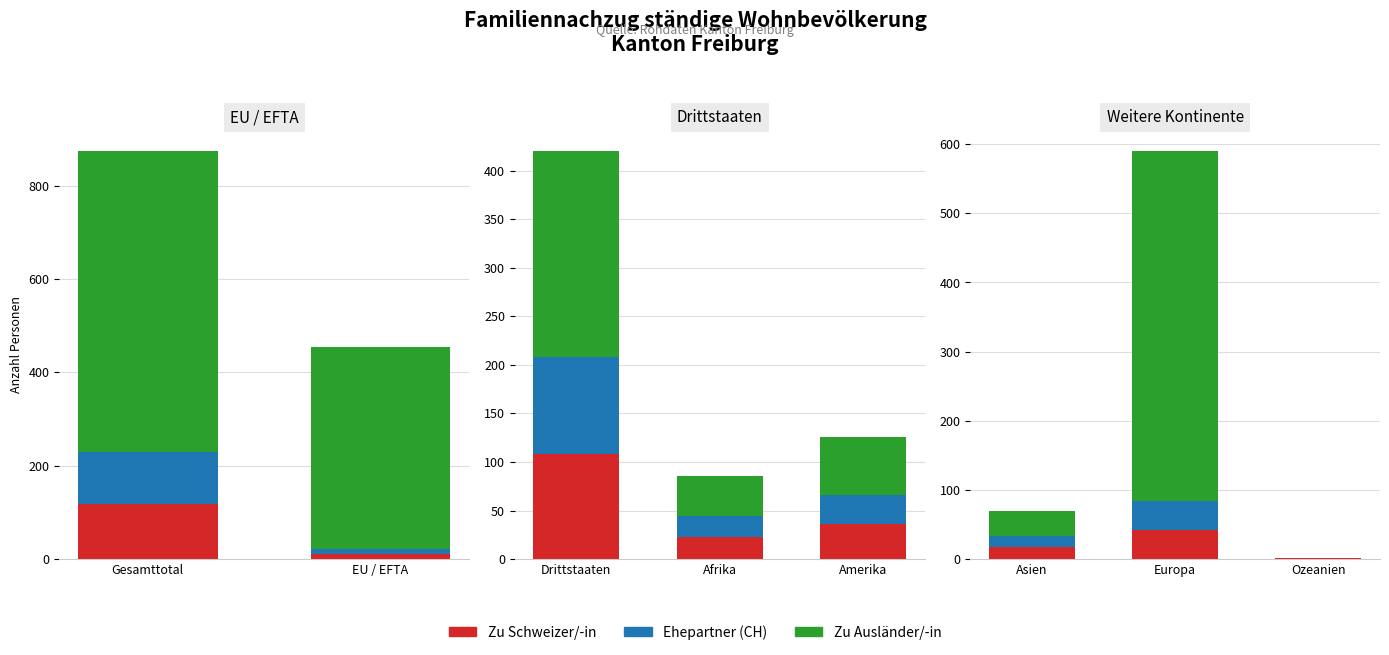

What is the difference between the highest and lowest values at Ozeanien?

1